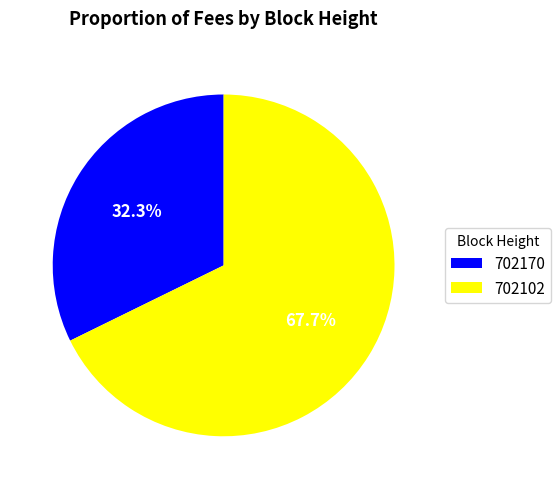

Rank the categories by value from highest to lowest.

702102, 702170